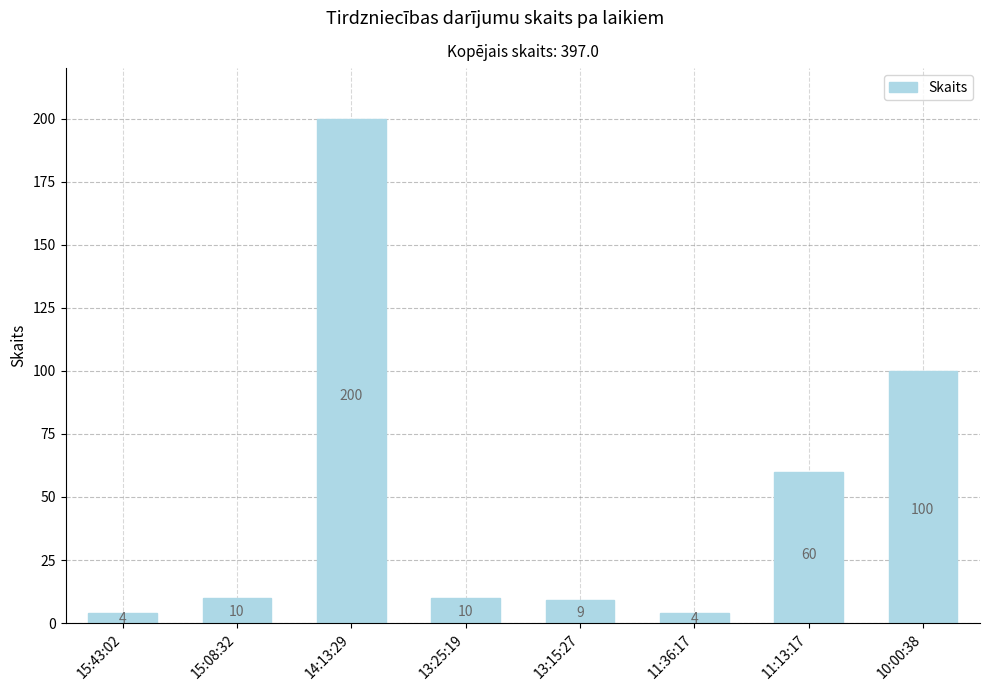

Which category has the highest value across all series?

14:13:29